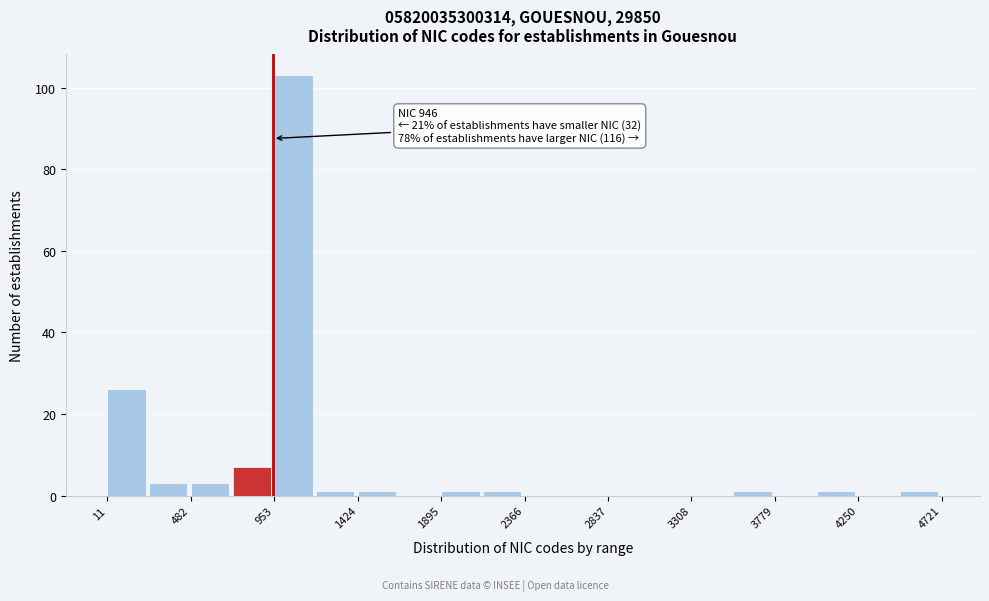

Over which range of the x-axis is the bar tallest?

950 to 1200